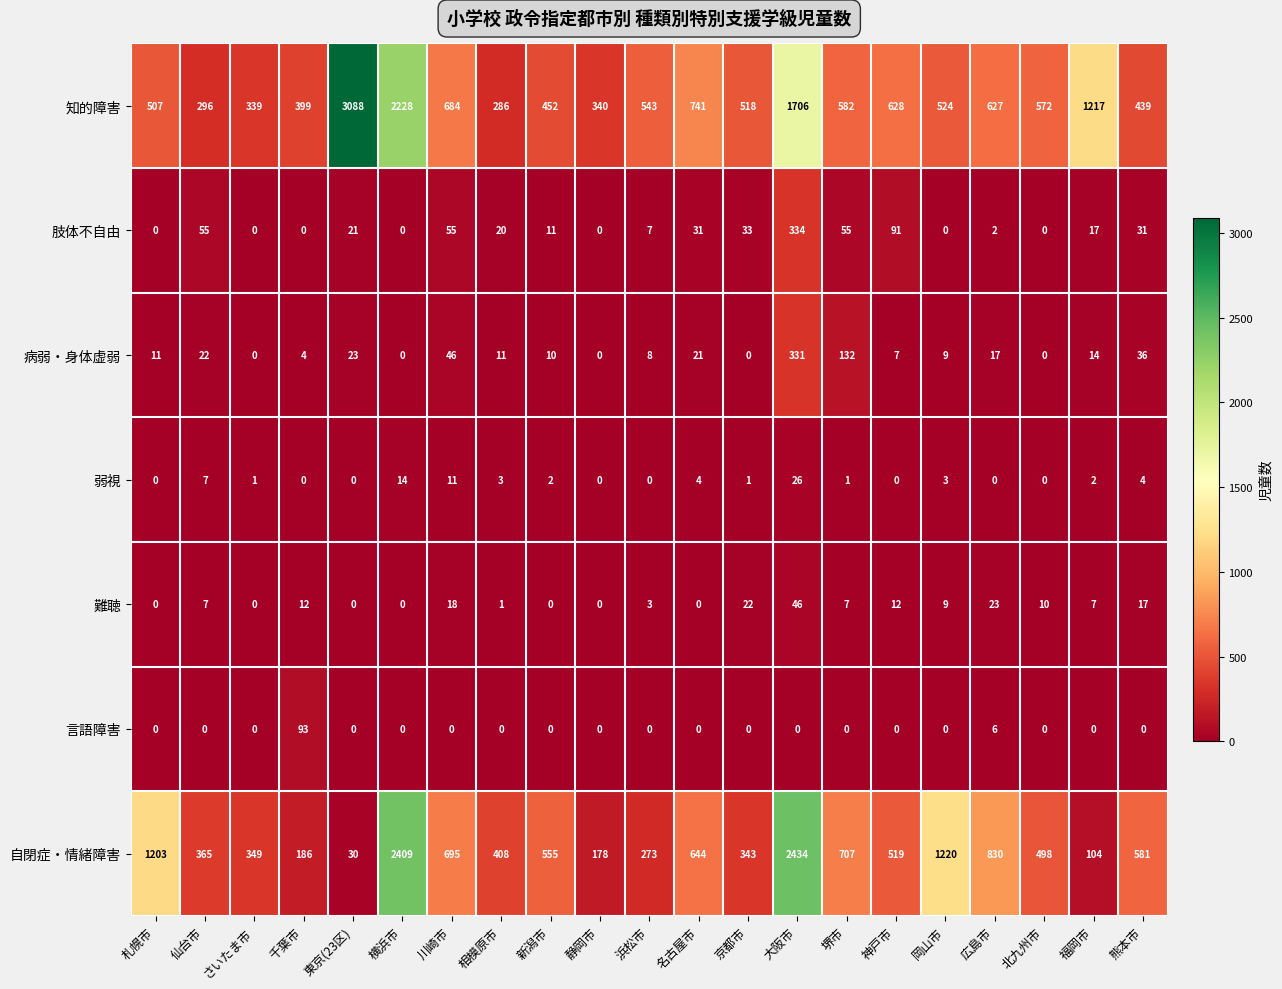

The value of 言語障害 at 福岡市 is 51. True or false?

False